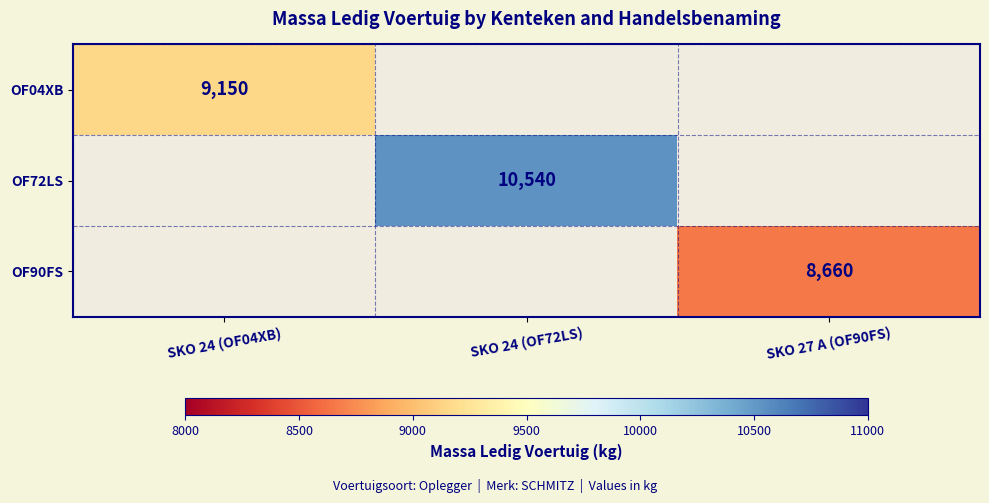

At which category does the chart reach its peak across all series?

SKO 24 (OF72LS)